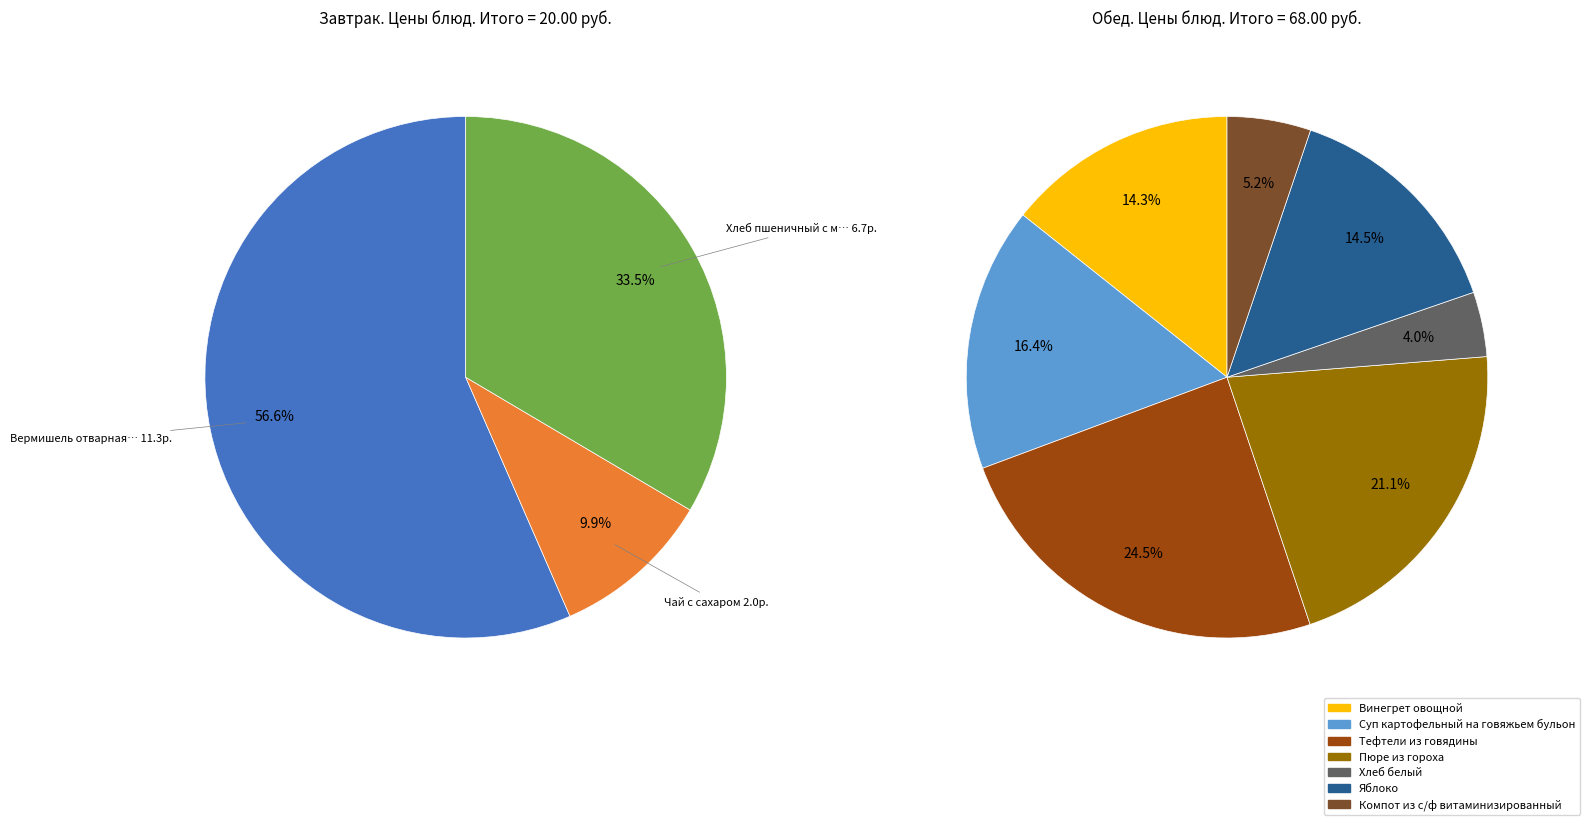

Does Яблоко represent more than half of the total?

No